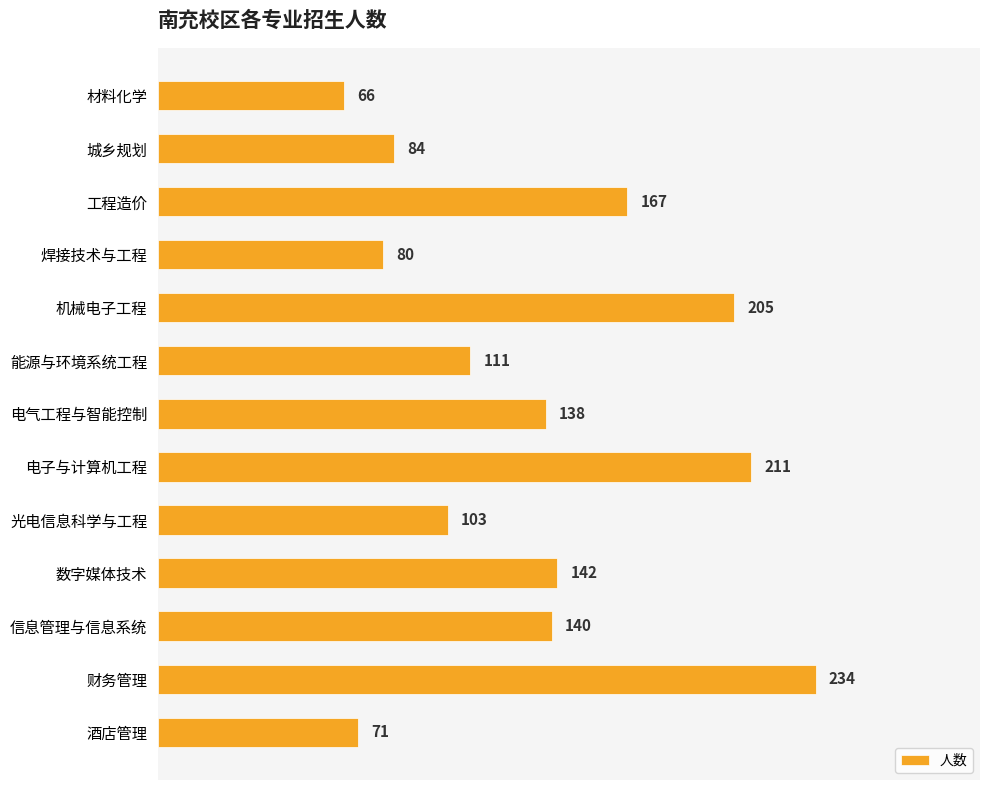

List the labels in order of value, largest first.

财务管理, 电子与计算机工程, 机械电子工程, 工程造价, 数字媒体技术, 信息管理与信息系统, 电气工程与智能控制, 能源与环境系统工程, 光电信息科学与工程, 城乡规划, 焊接技术与工程, 酒店管理, 材料化学